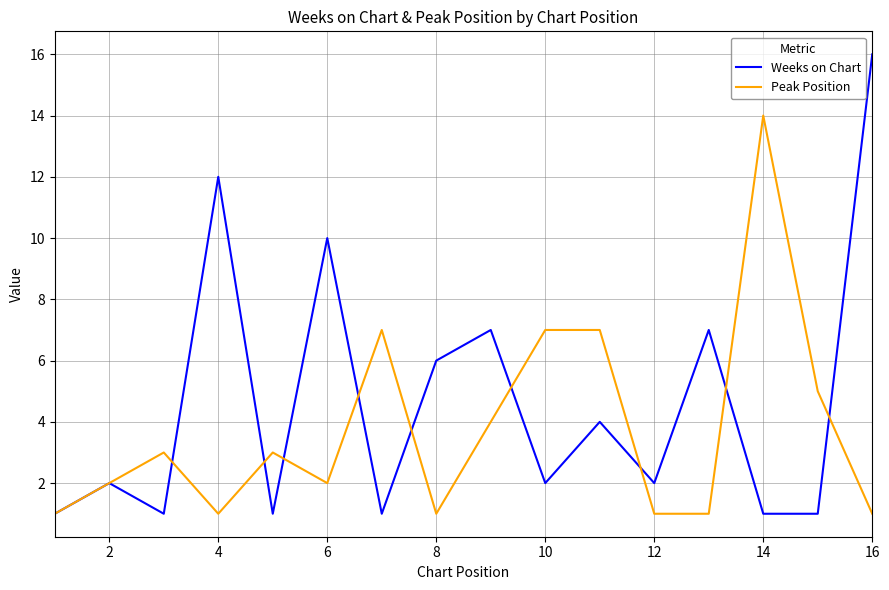

What is the maximum value shown in the chart?

16